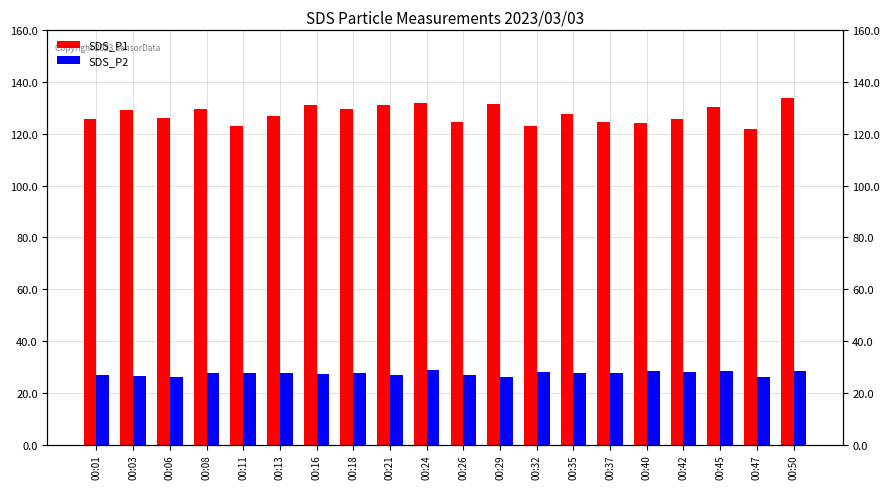

Reading left to right, transcribe all the data shown in this chart.

SDS_P1: 125.6	129.1	126.3	129.8	123.2	126.9	131.1	129.5	131.2	132.0	124.4	131.7	122.9	127.8	124.6	124.1	125.9	130.3	122.0	134.0
SDS_P2: 26.8	26.4	26.0	27.8	27.8	27.5	27.2	27.6	27.0	28.9	26.8	26.3	28.0	27.5	27.8	28.5	28.2	28.5	26.0	28.5